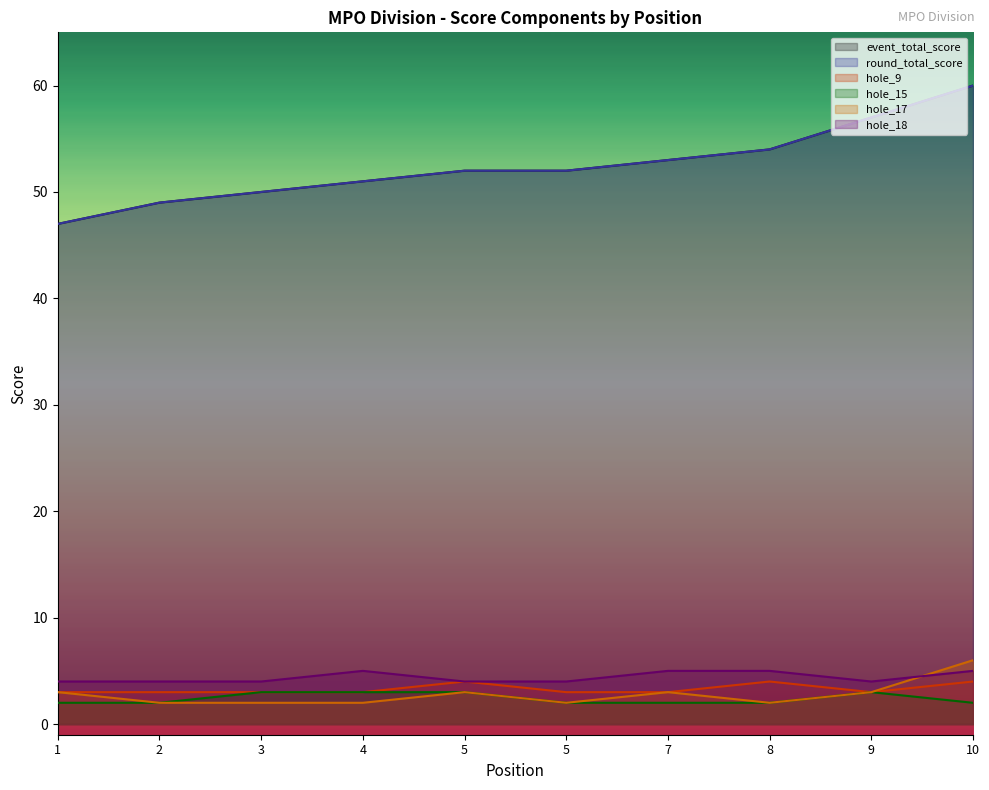

What are all the series names shown in the legend?

event_total_score, round_total_score, hole_9, hole_15, hole_17, hole_18